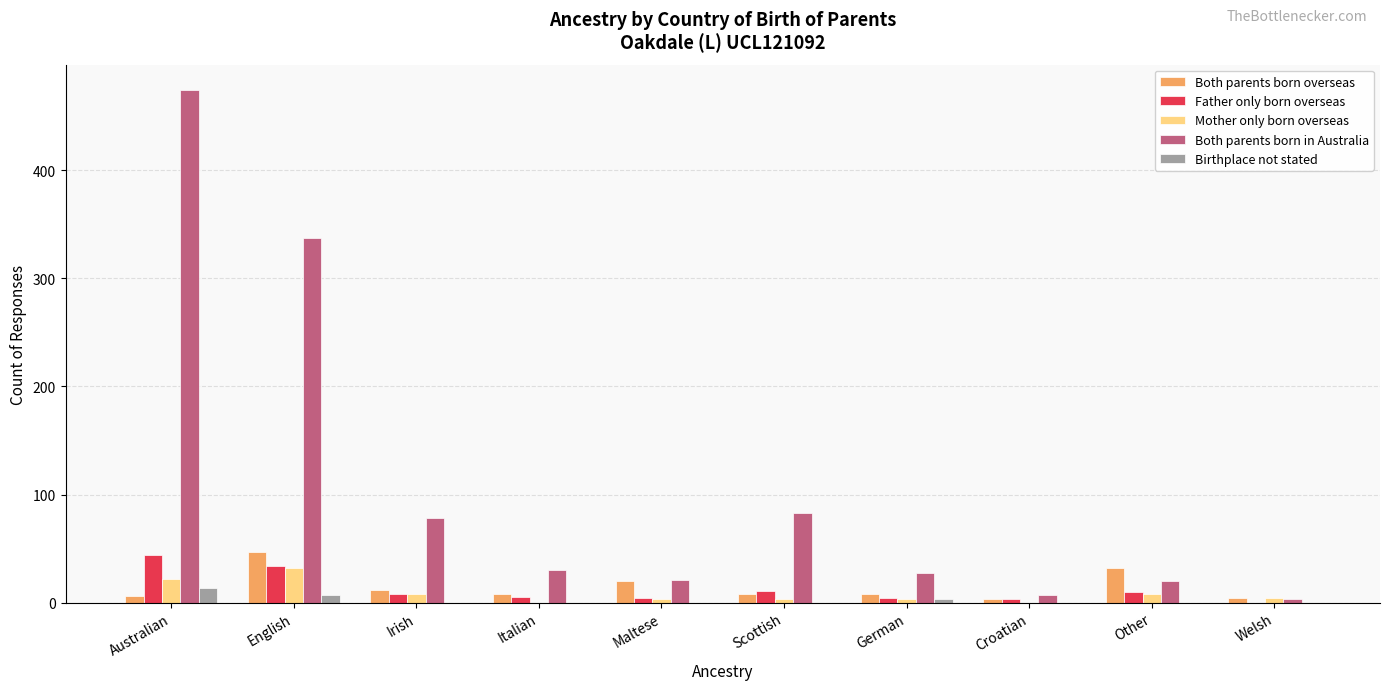

The value of Birthplace not stated at Scottish is 0. True or false?

True